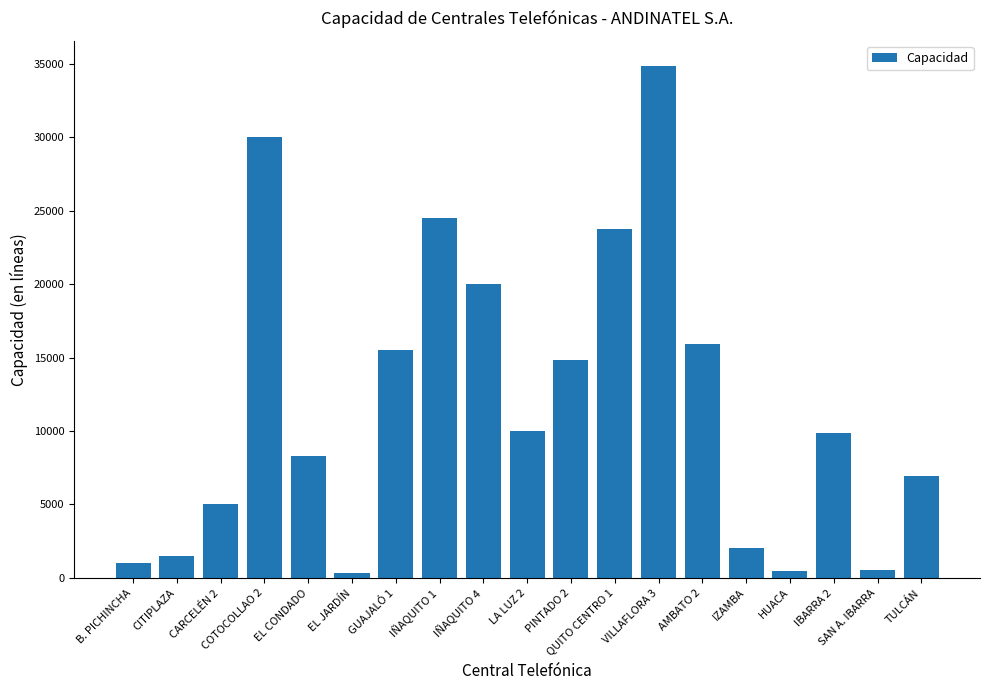

How many bars are there in total?

19